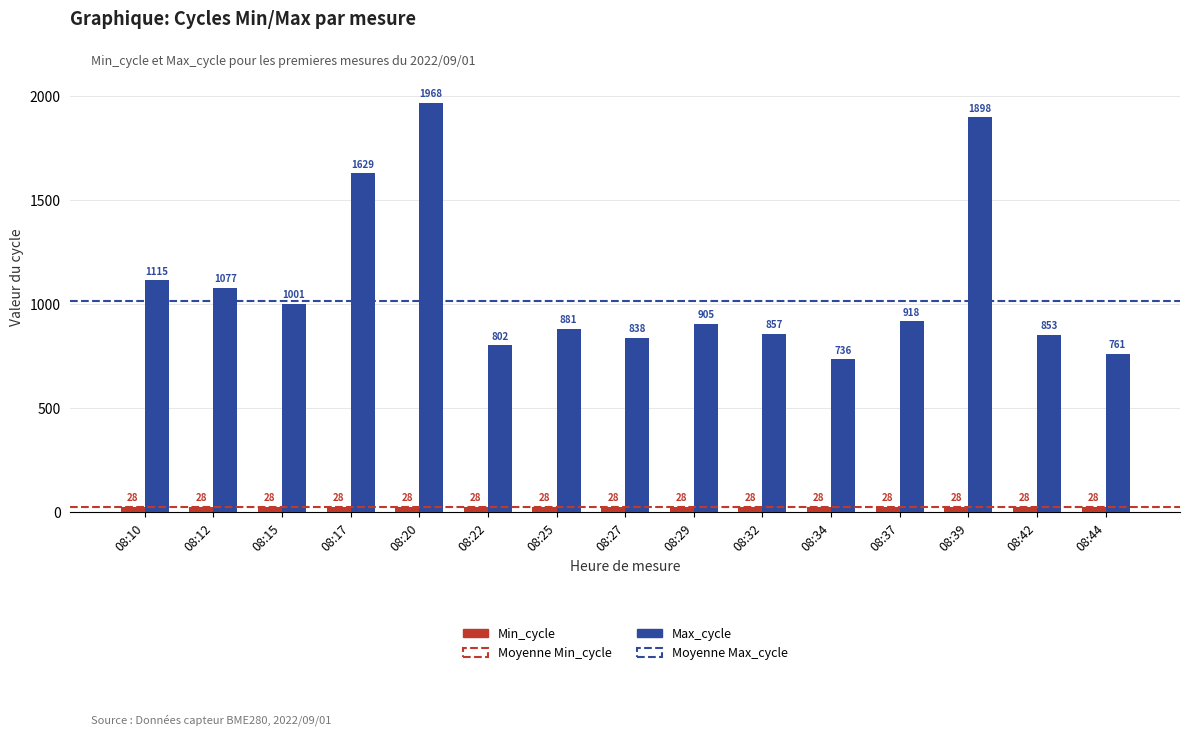

Which category has the highest value across all series?

08:20